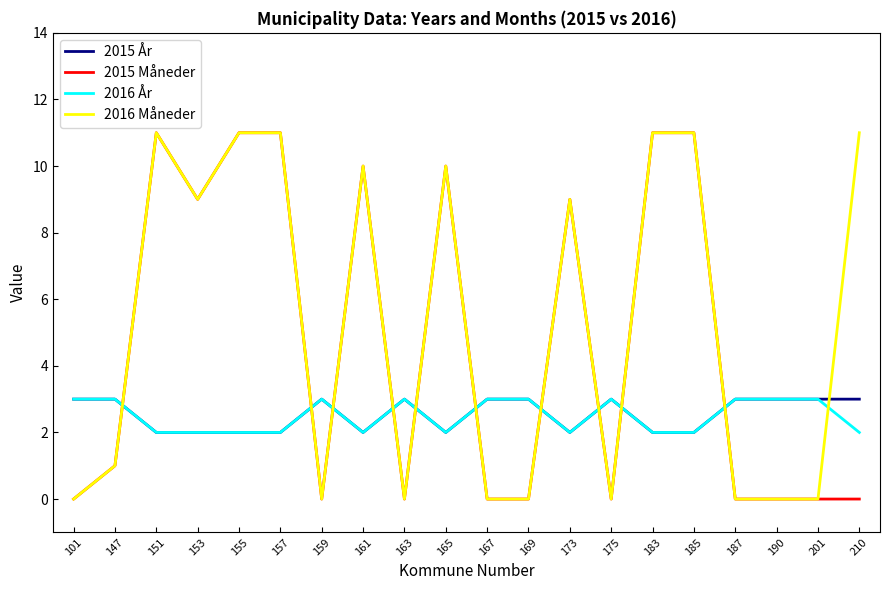

What is the highest value of the 2016 År series?

3